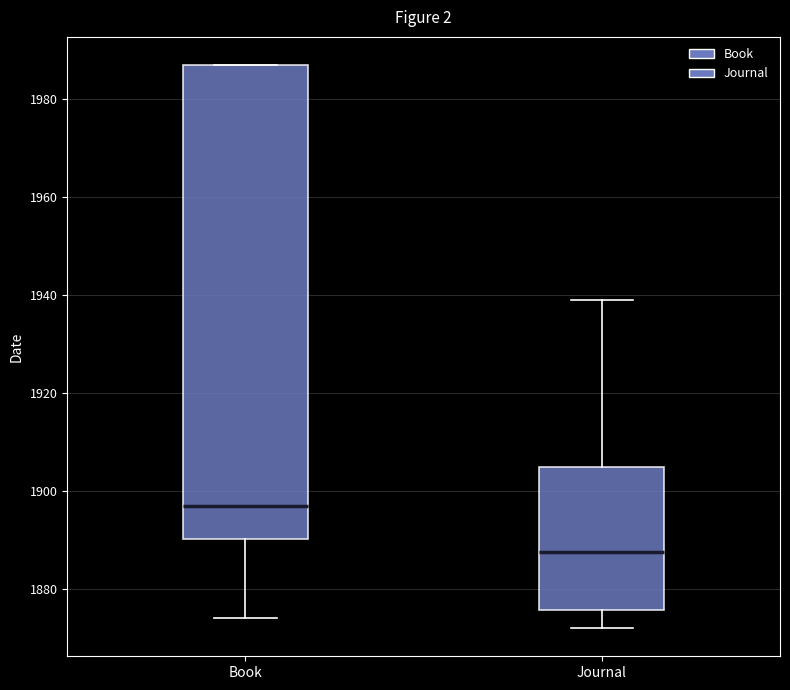

Which box has the lowest median line?

Journal